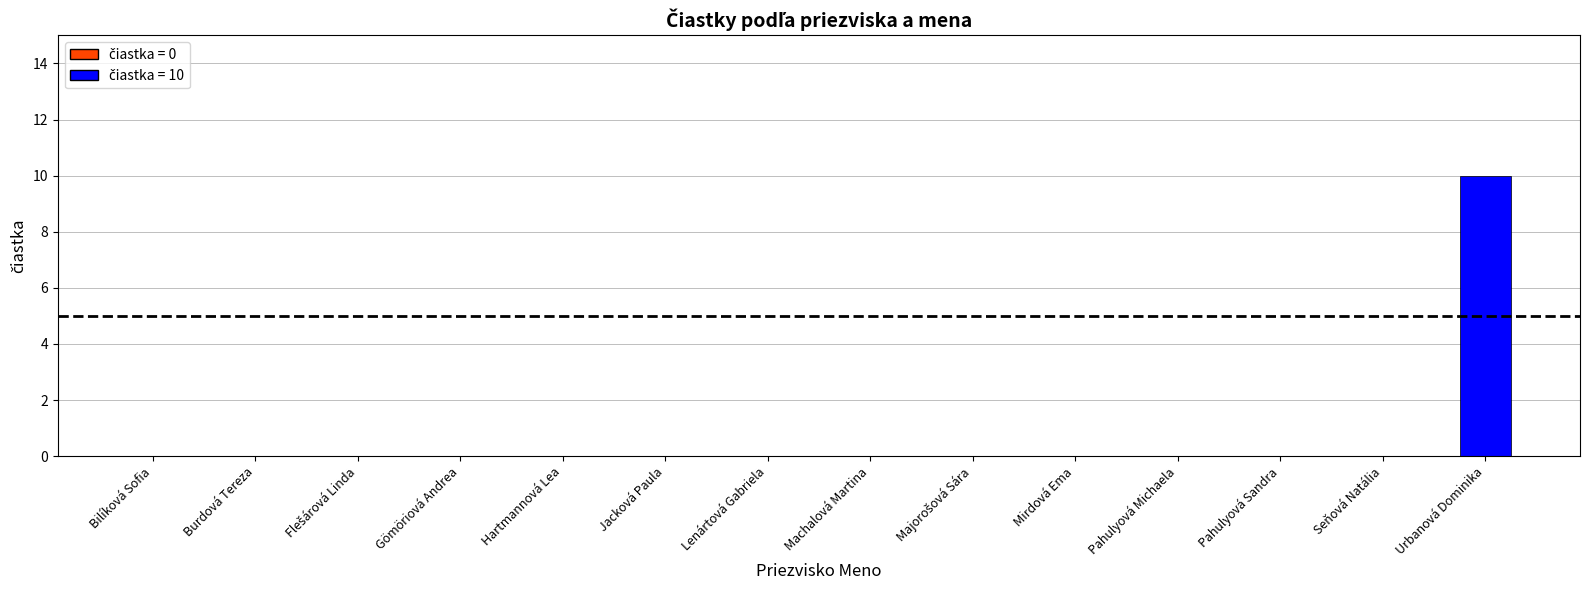

Which has a higher value, Hartmannová Lea or Urbanová Dominika?

Urbanová Dominika